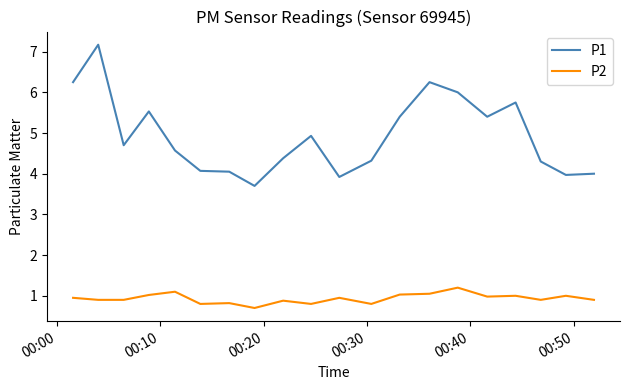

What is the difference between the second highest and second lowest values in the P1 series?

2.3